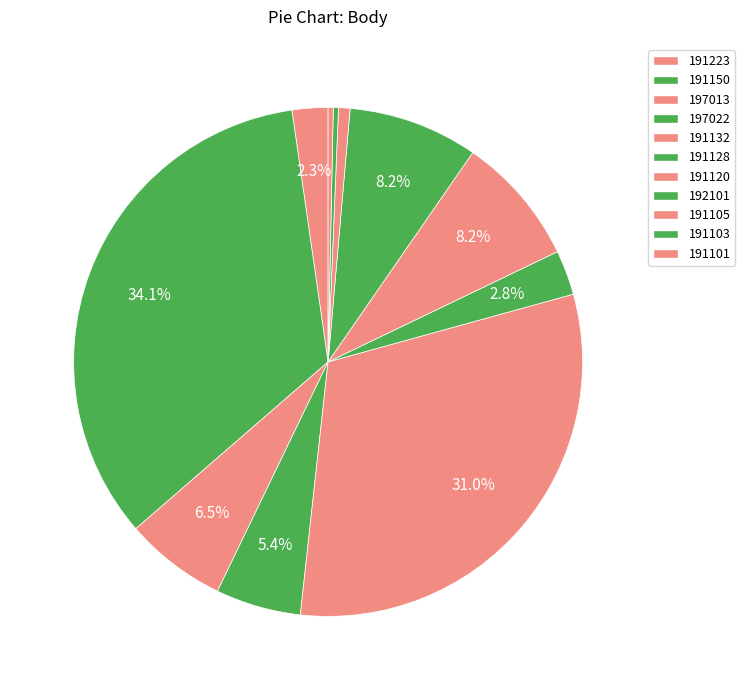

Rank the categories by value from highest to lowest.

191150, 191132, 191120, 192101, 197013, 197022, 191128, 191223, 191105, 191103, 191101